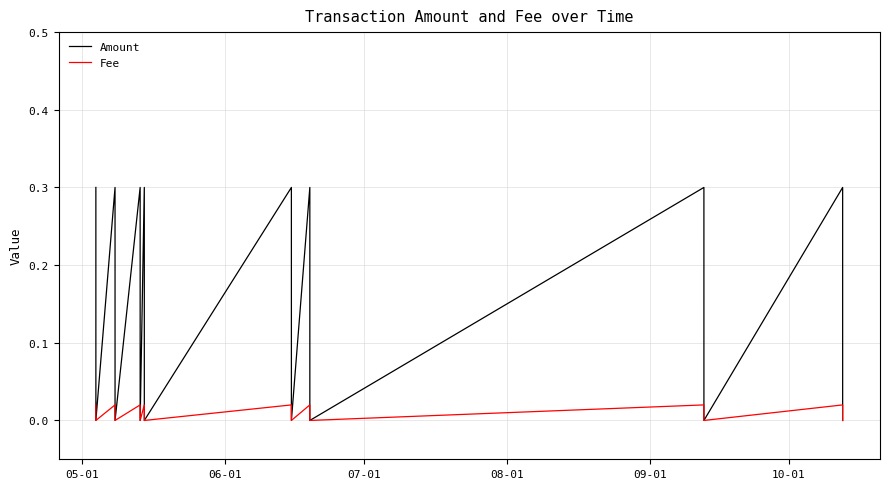

List the series in order of their overall mean, highest first.

Amount, Fee